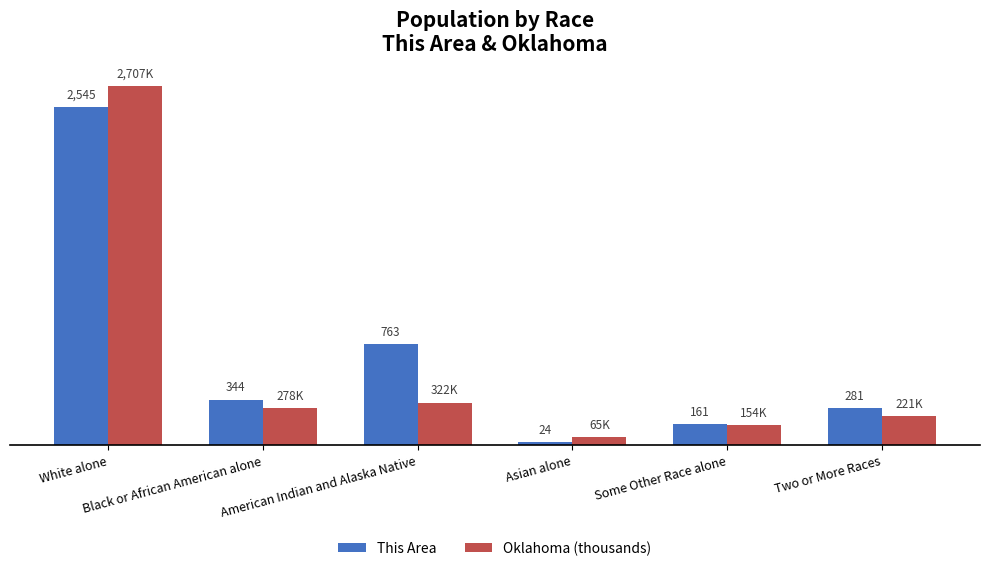

Which series has the largest total across all categories?

This Area